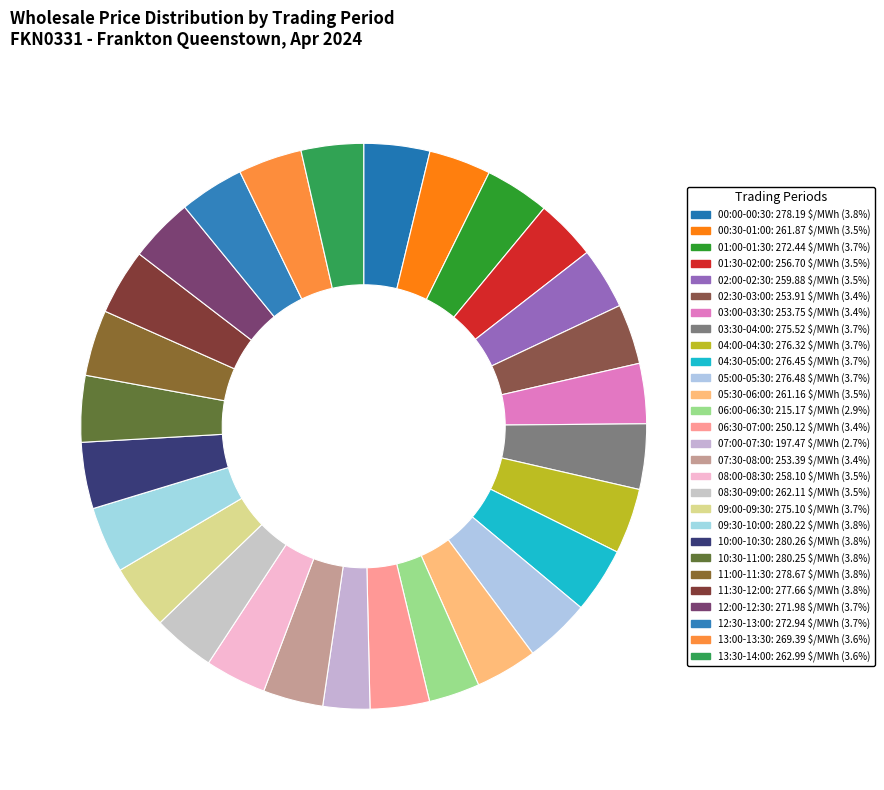

What is the ratio of the value at 03:00-03:30 to the value at 05:30-06:00?

1.0